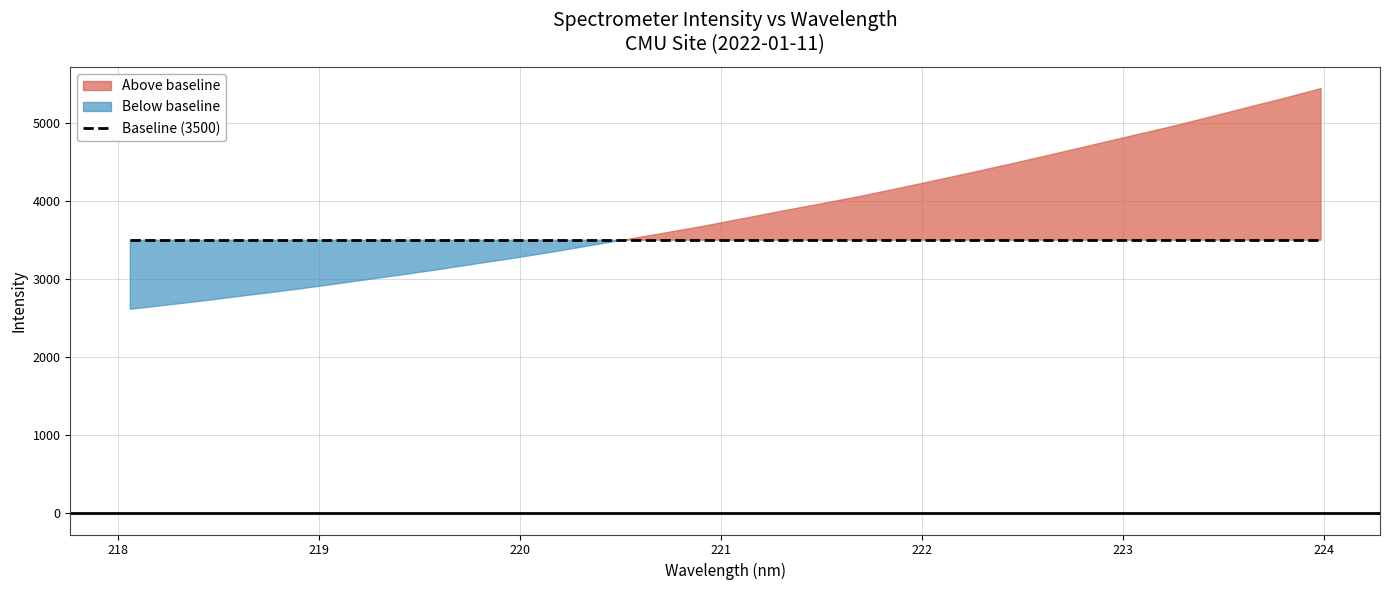

What position from the left is 218.0596?

1